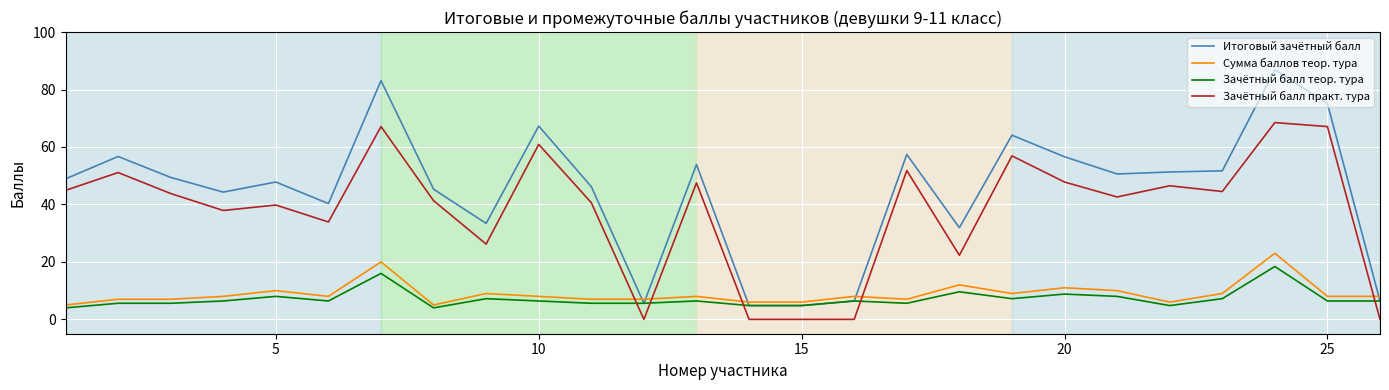

What is the lowest value of the Итоговый зачётный балл series?

4.8